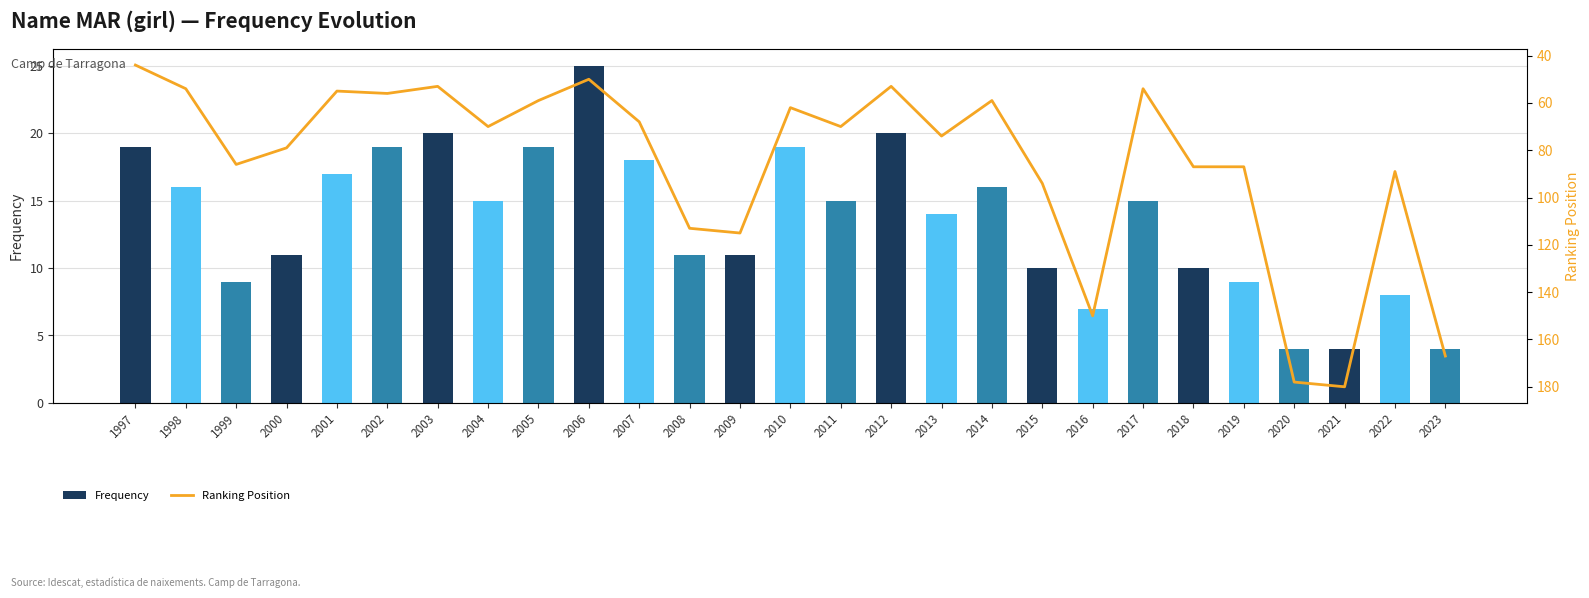

What is the value of the Ranking Position bar at the 4th from the left?

79